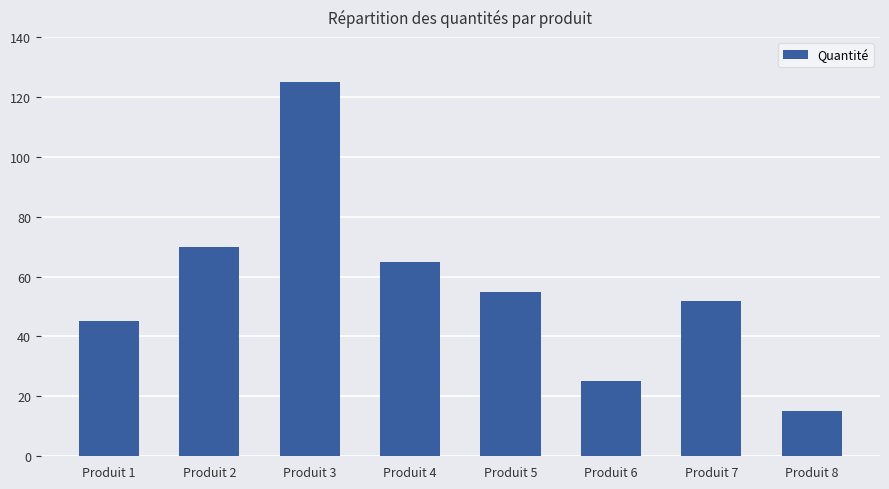

What is the value of the 5th bar from the left?

55